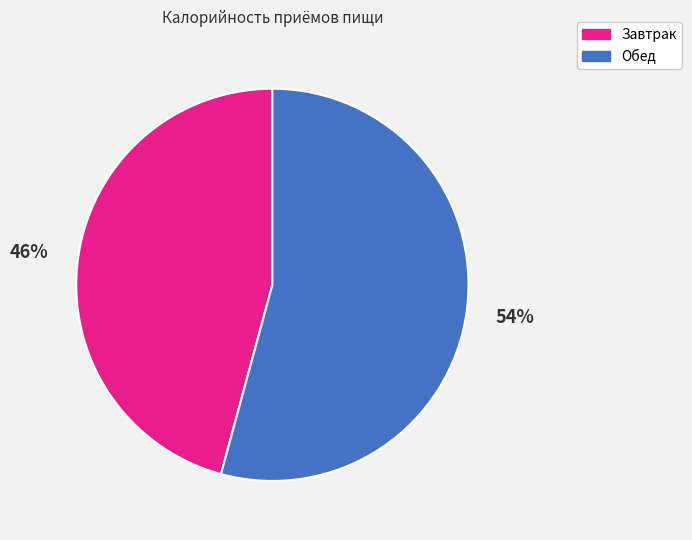

Approximately how many times larger is the value at Обед compared to Завтрак?

1.2